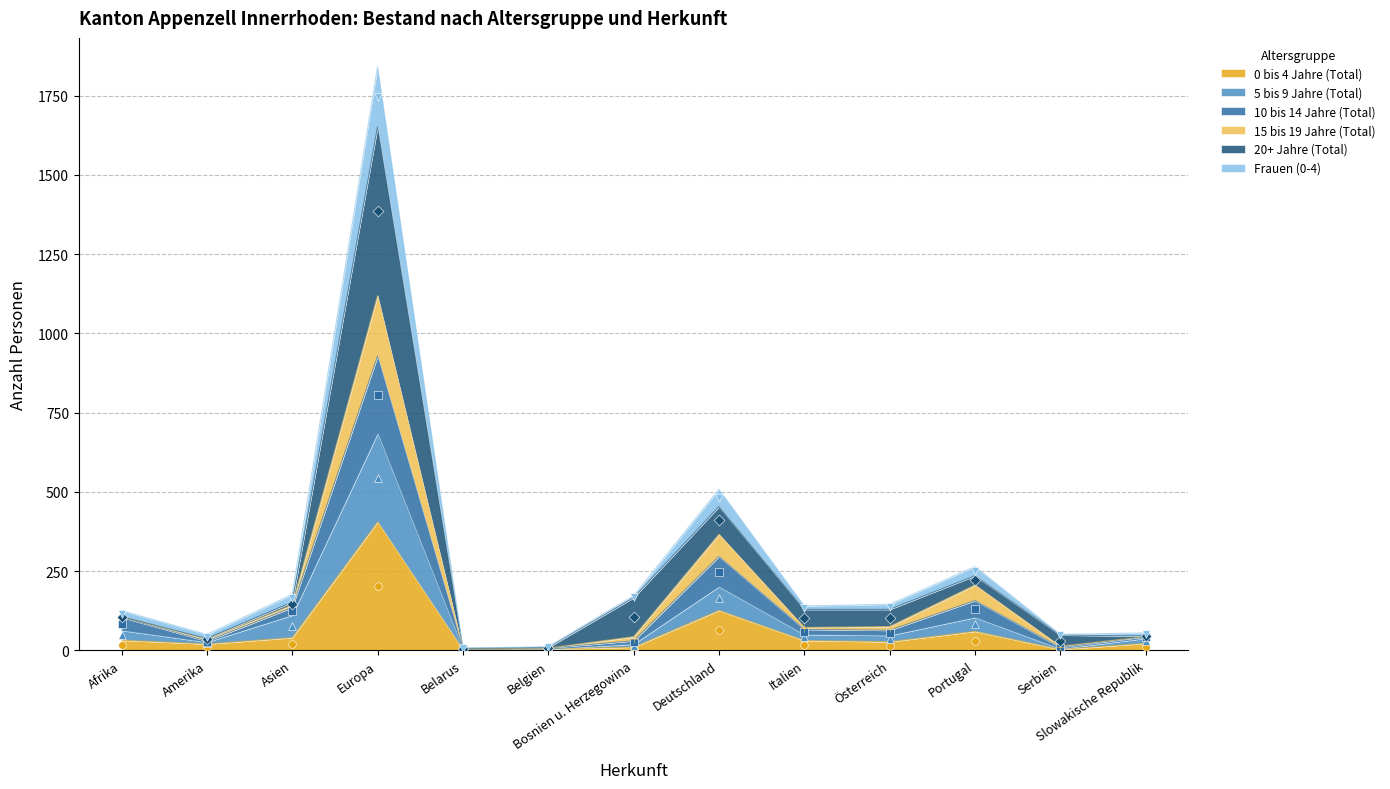

Is the value of 15 bis 19 Jahre (Total) at Österreich greater than the value of 0 bis 4 Jahre (Total) at Slowakische Republik?

Yes